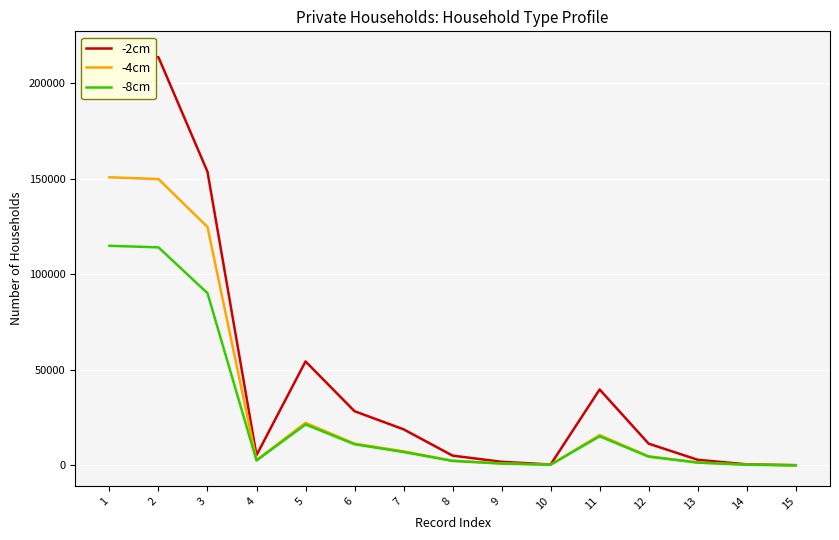

Reading left to right, what are all the values shown in this chart?

-2cm: 1=216244	2=213484	3=153568	4=5248	5=54334	6=28276	7=18807	8=5045	9=1818	10=388	11=39646	12=11305	13=2870	14=489	15=24
-4cm: 1=150686	2=149766	3=124667	4=2702	5=22217	6=11329	7=7299	8=2361	9=944	10=284	11=15771	12=4697	13=1444	14=292	15=13
-8cm: 1=114842	2=114021	3=90039	4=2487	5=21350	6=10981	7=6920	8=2269	9=905	10=275	11=15164	12=4495	13=1394	14=284	15=13